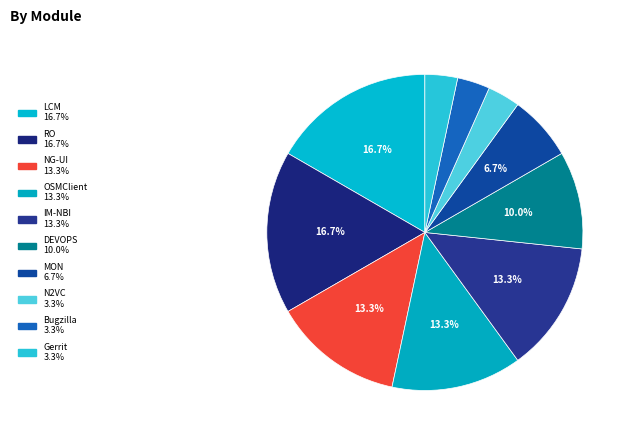

How many segments does this pie chart have?

10